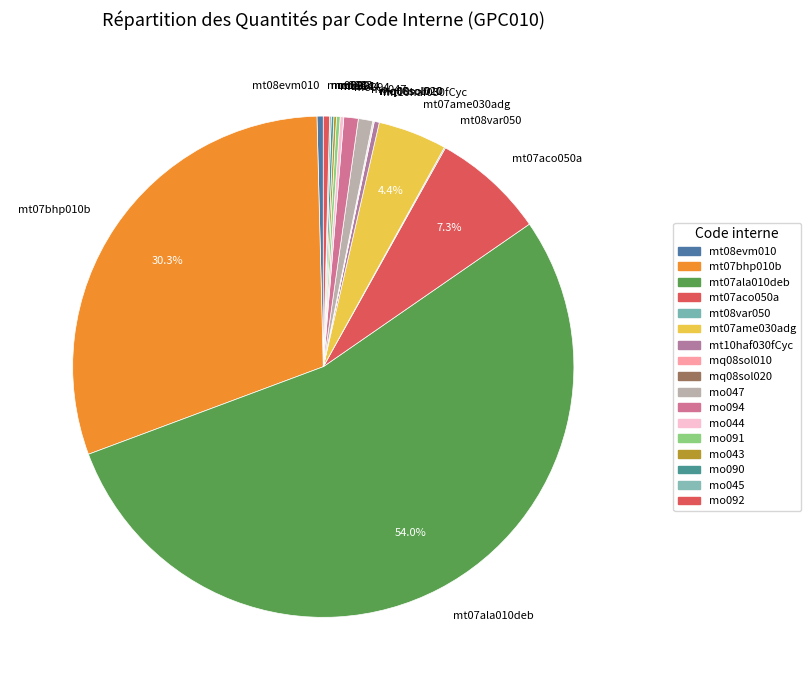

True or false: mt07ame030adg accounts for 13% of the total.

False